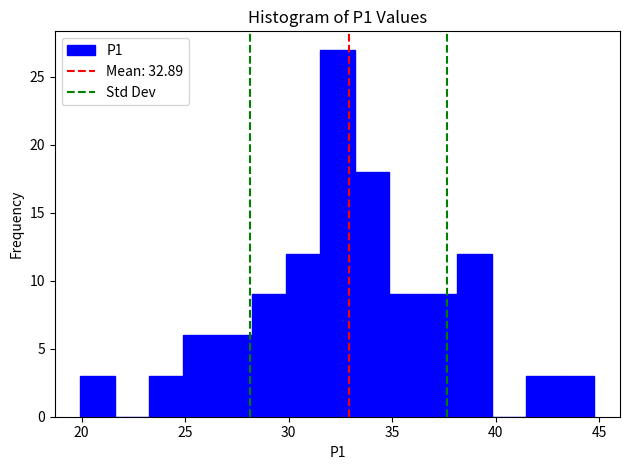

Around what value on the x-axis is the tallest bar? Give the approximate position of its centre, as read against the axis.

32.5